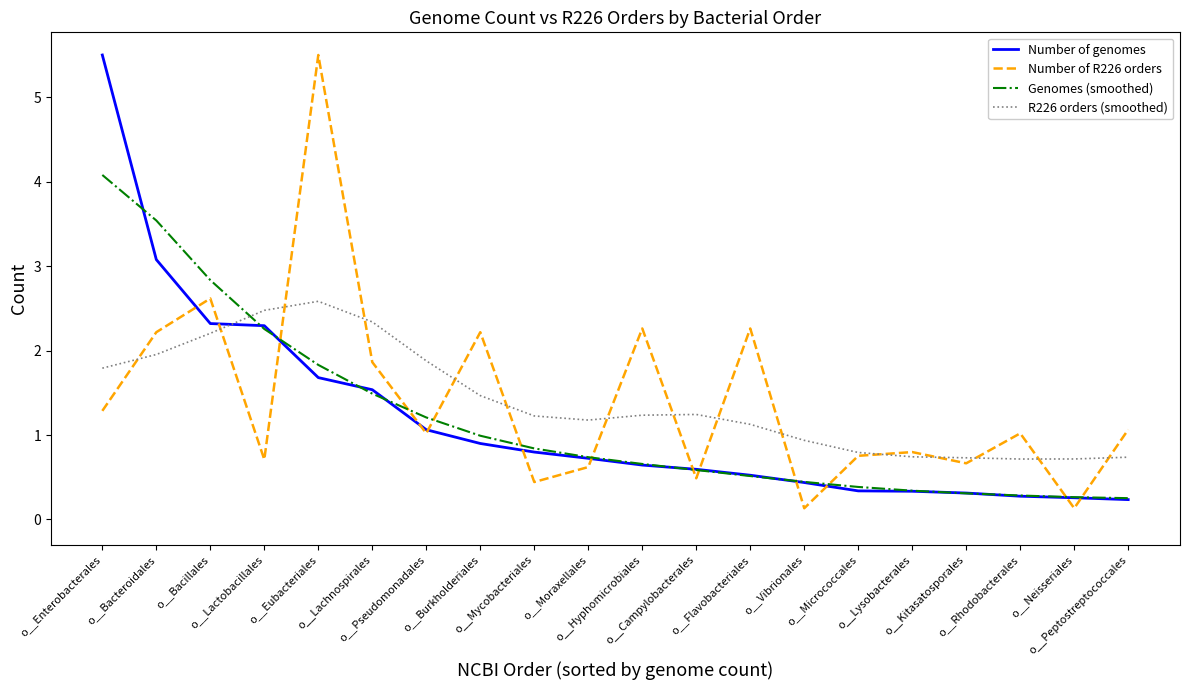

At which label does R226 orders (smoothed) first exceed 1?

o__Enterobacterales